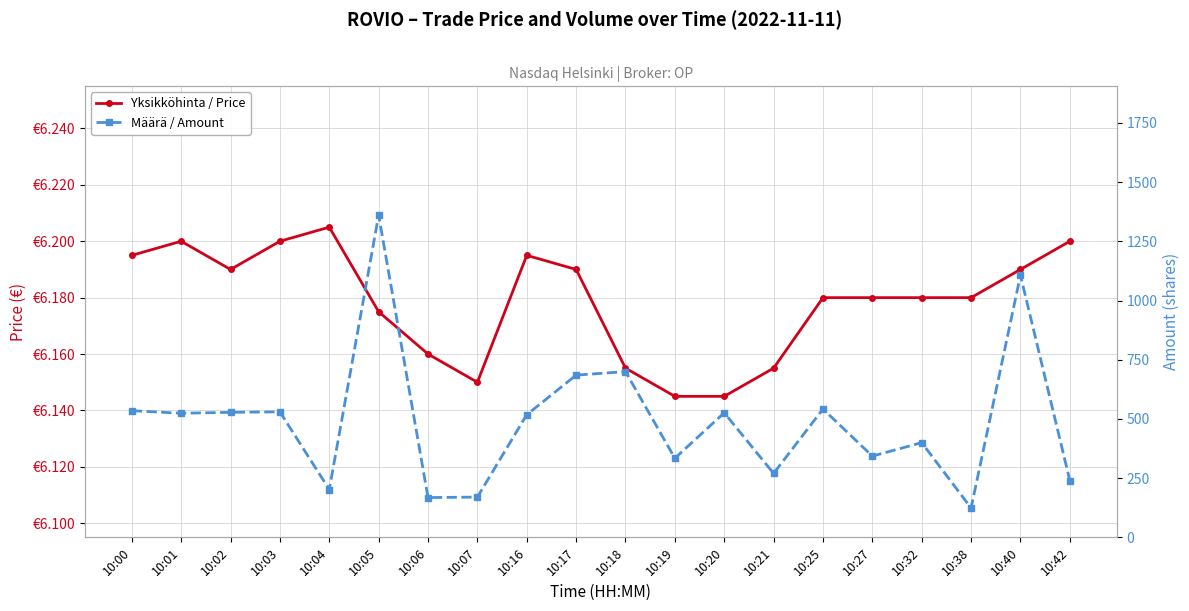

List the labels in order of Määrä / Amount value, largest first.

10:05, 10:40, 10:18, 10:17, 10:25, 10:00, 10:03, 10:02, 10:20, 10:01, 10:16, 10:32, 10:27, 10:19, 10:21, 10:42, 10:04, 10:07, 10:06, 10:38